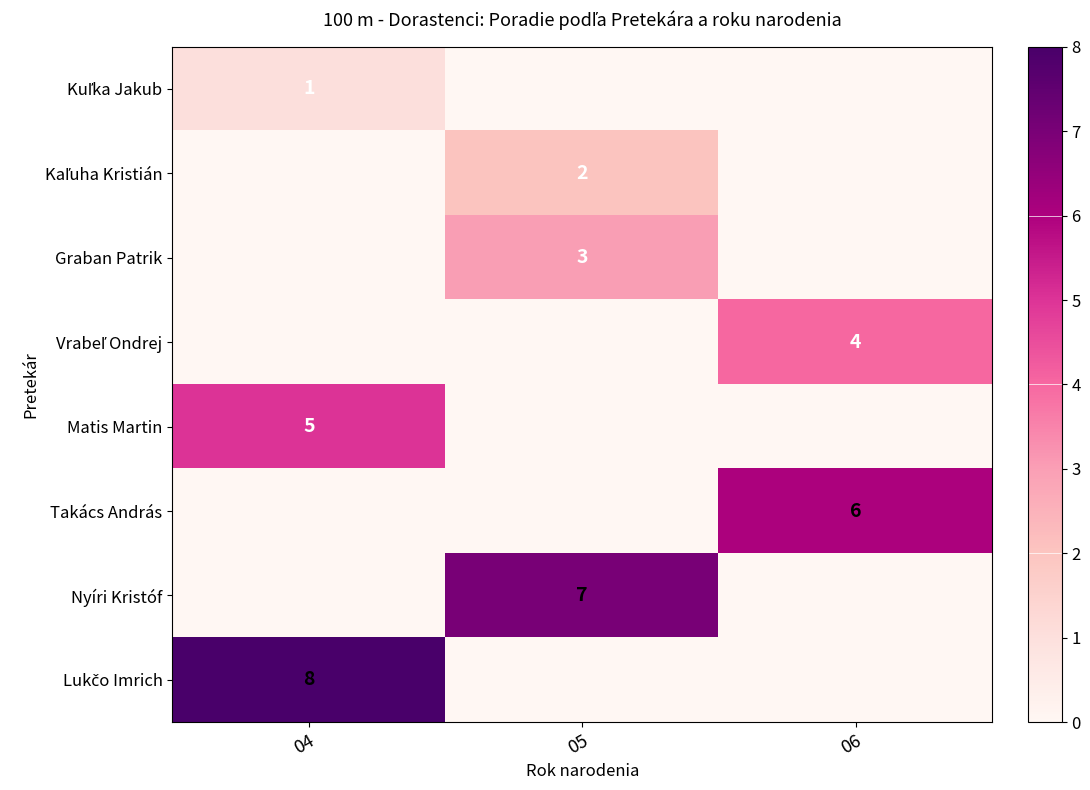

Which series has the widest spread of values?

Lukčo Imrich